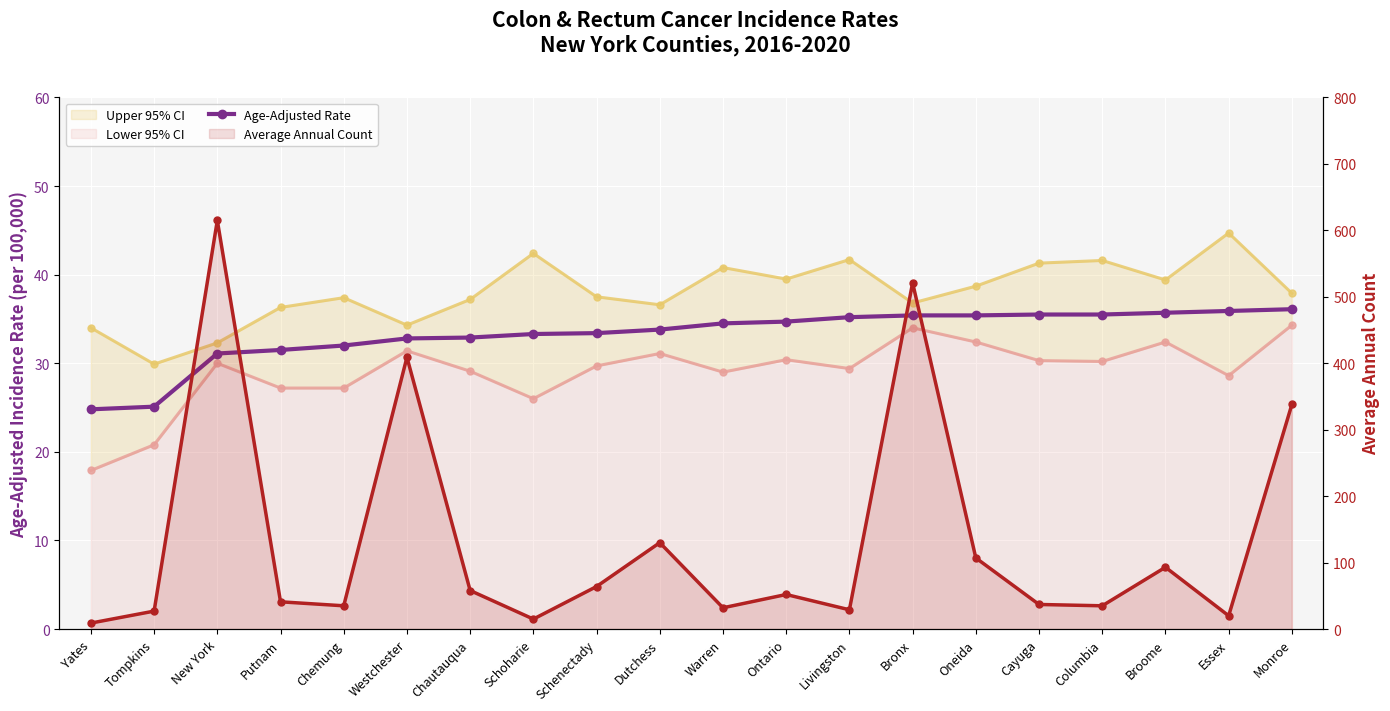

What is the maximum value shown in the chart?

615.0